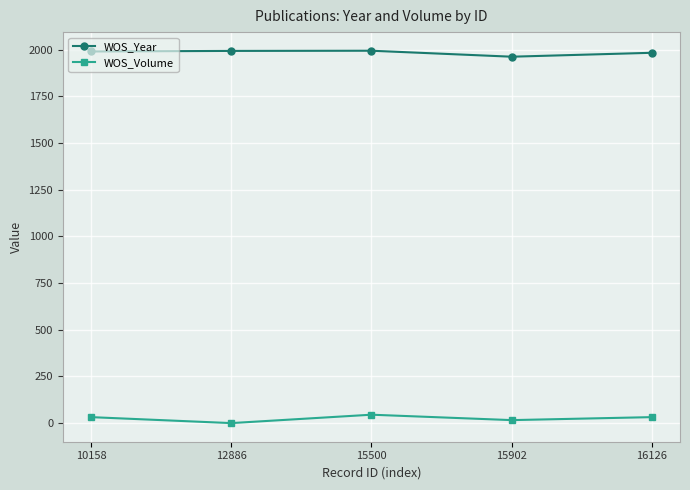

True or false: WOS_Volume and WOS_Year cross at least once.

False